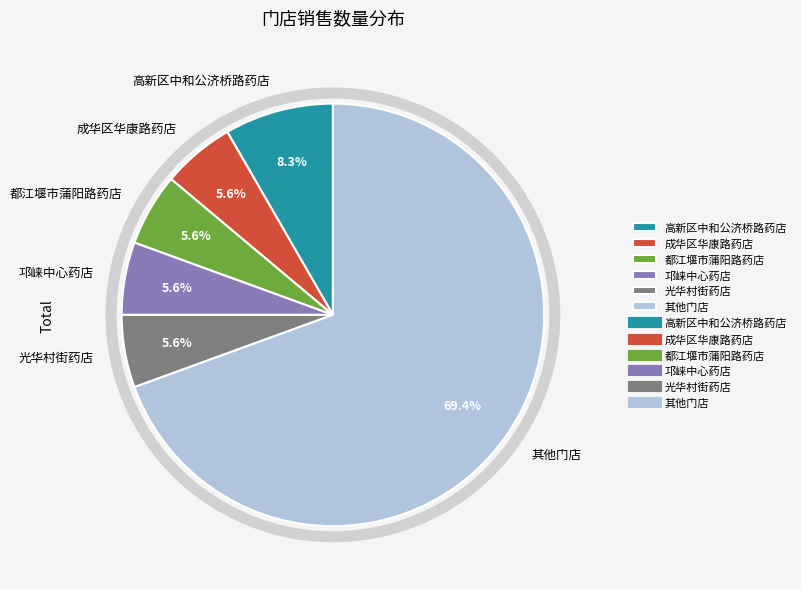

Combined, what portion of the pie is 光华村街药店 and 高新区中和公济桥路药店?

13.9%